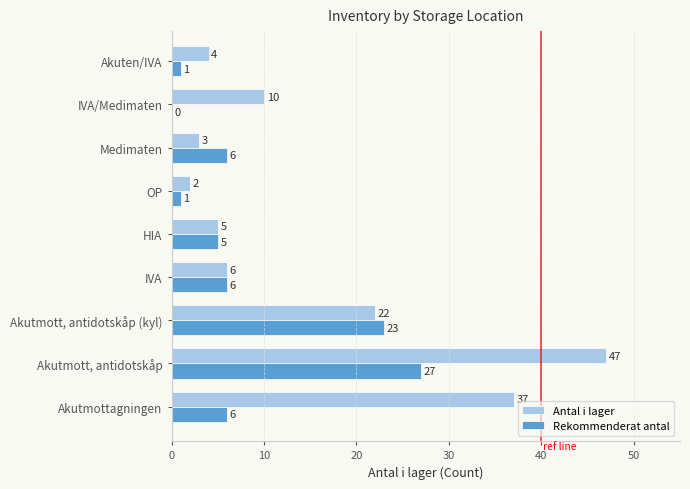

What is the sum of the Antal i lager values at OP and Akuten/IVA?

6